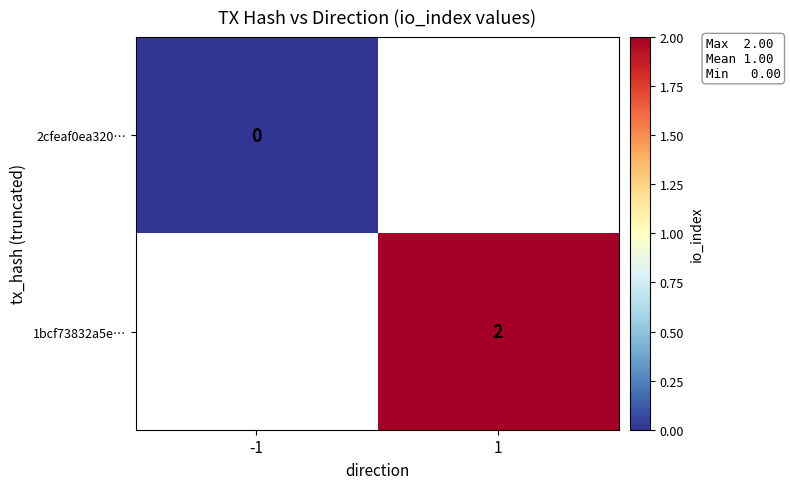

The value of 1bcf73832a5e… at 1 is 3. True or false?

False